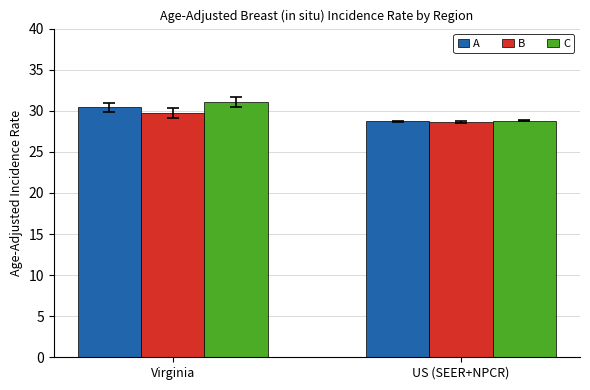

Count the number of categories in the chart.

2